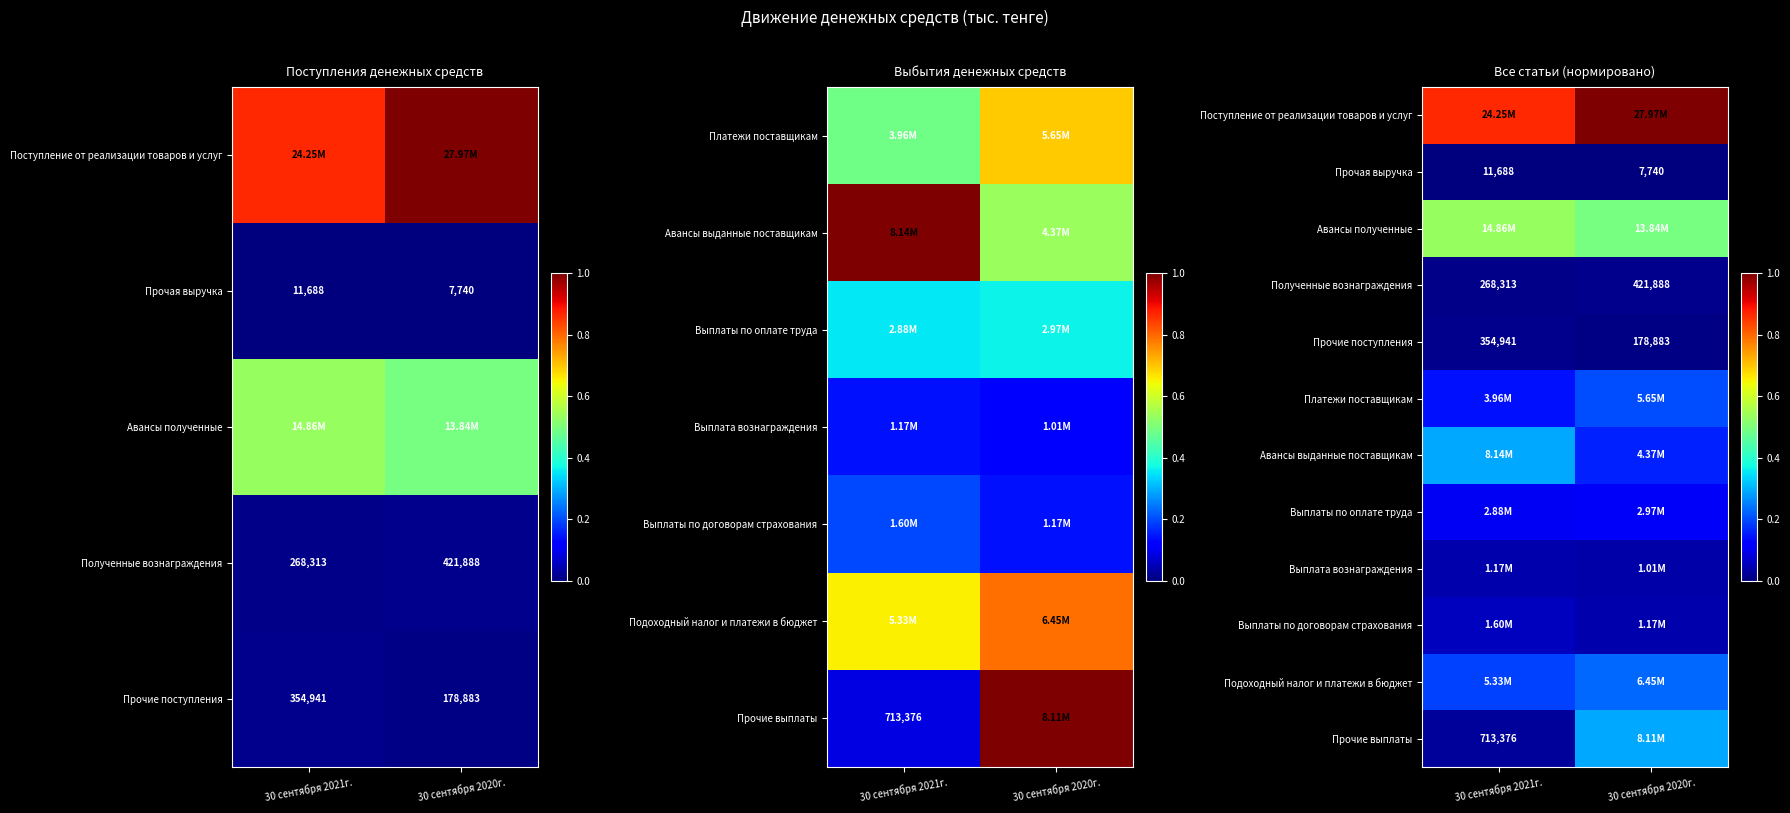

At which category is the sum across all series the highest?

30 сентября 2020г.